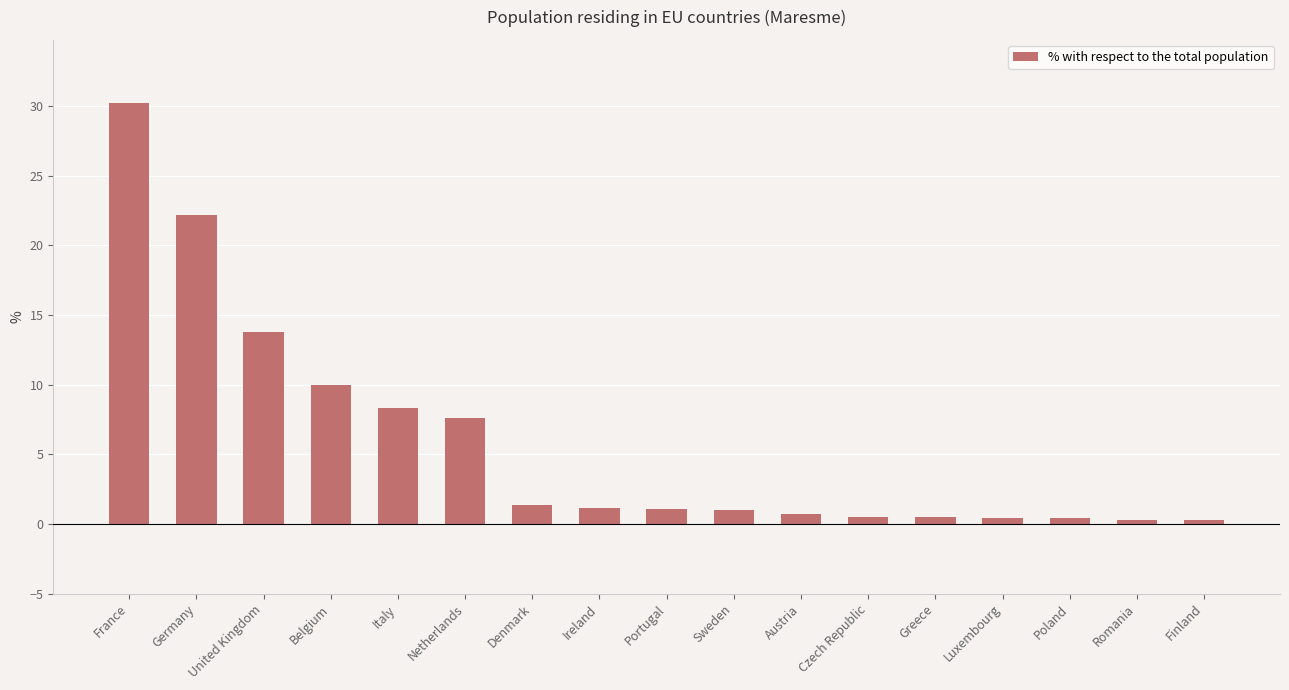

Is it true that the value at Italy is 8.3?

True